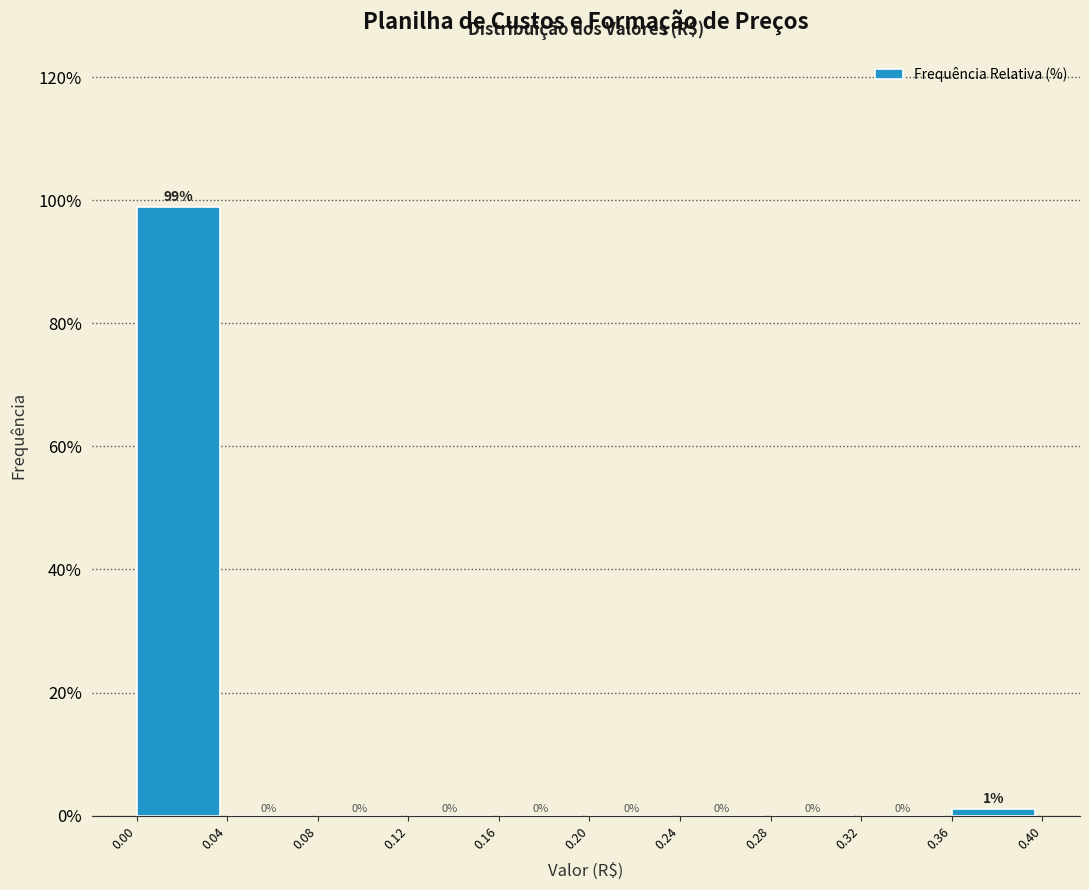

Over which range of the x-axis is the bar tallest?

0.00 to 0.04